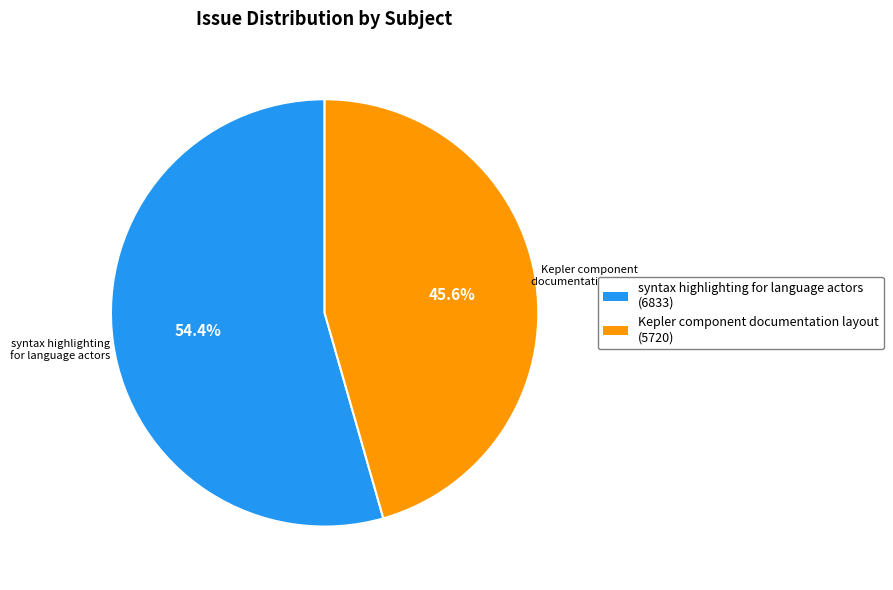

What percentage is the syntax highlighting for language actors slice, to the nearest percent?

54%